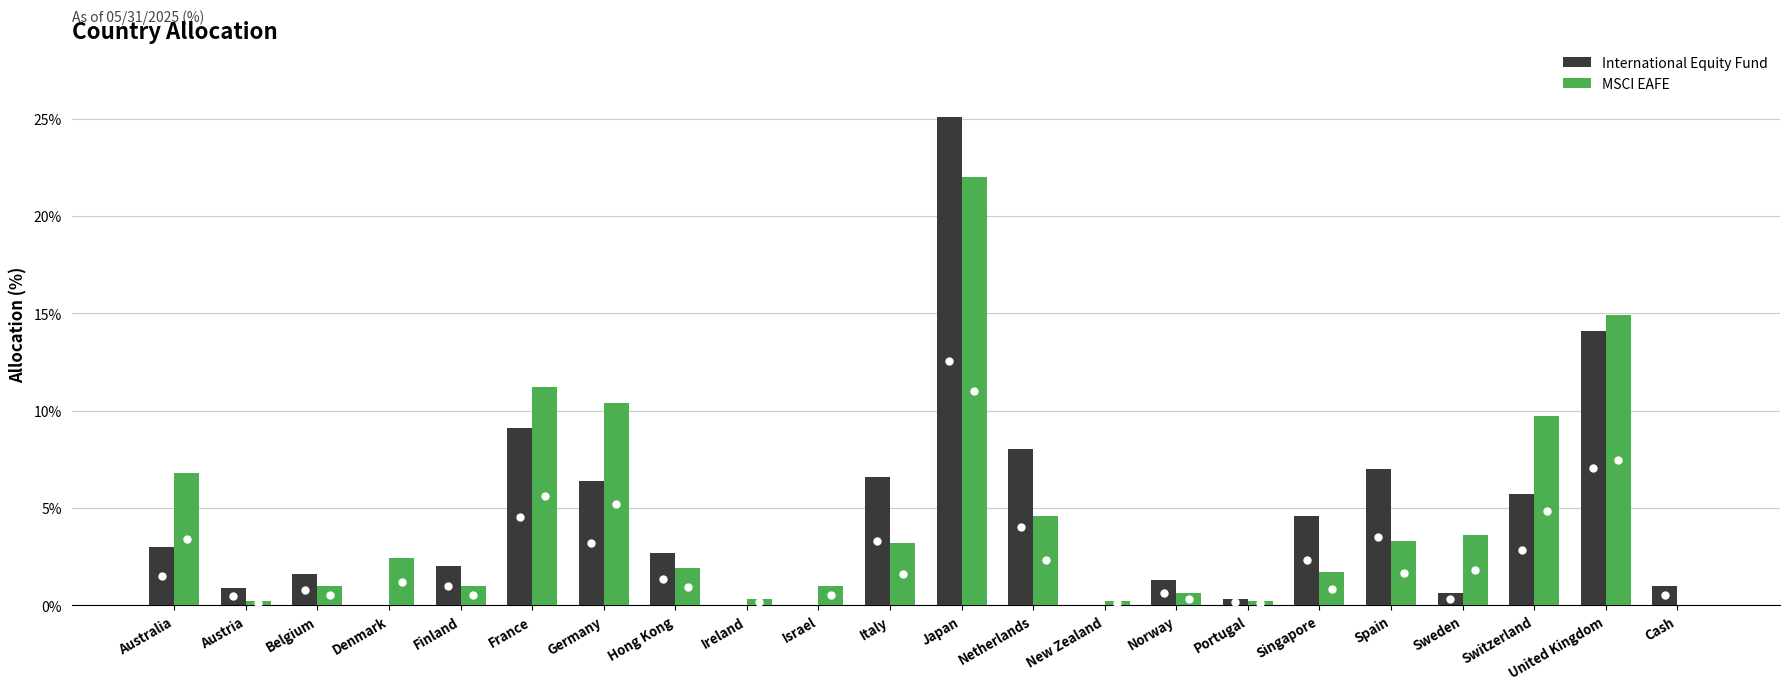

How many series are shown in this chart?

2